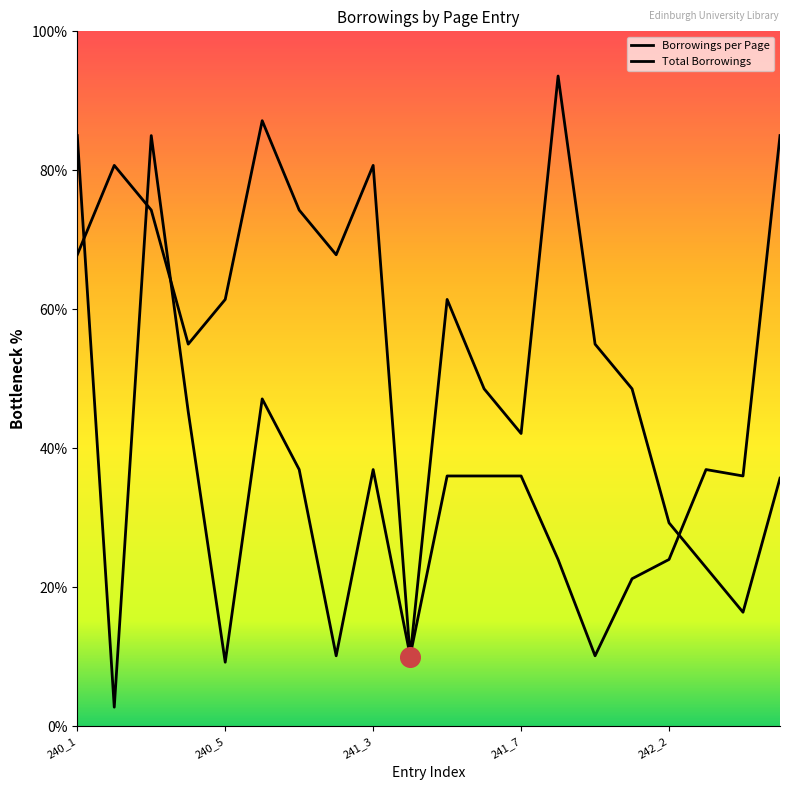

Which series has the largest total across all categories?

Borrowings per Page